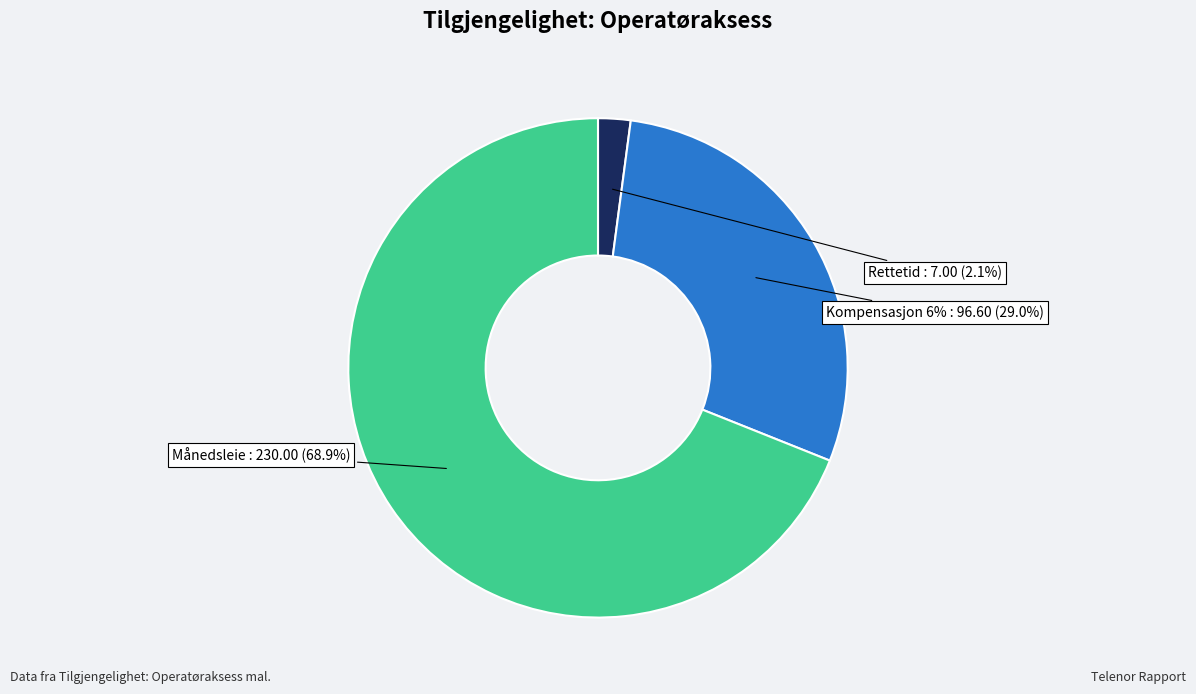

Which slice is the largest?

Månedsleie